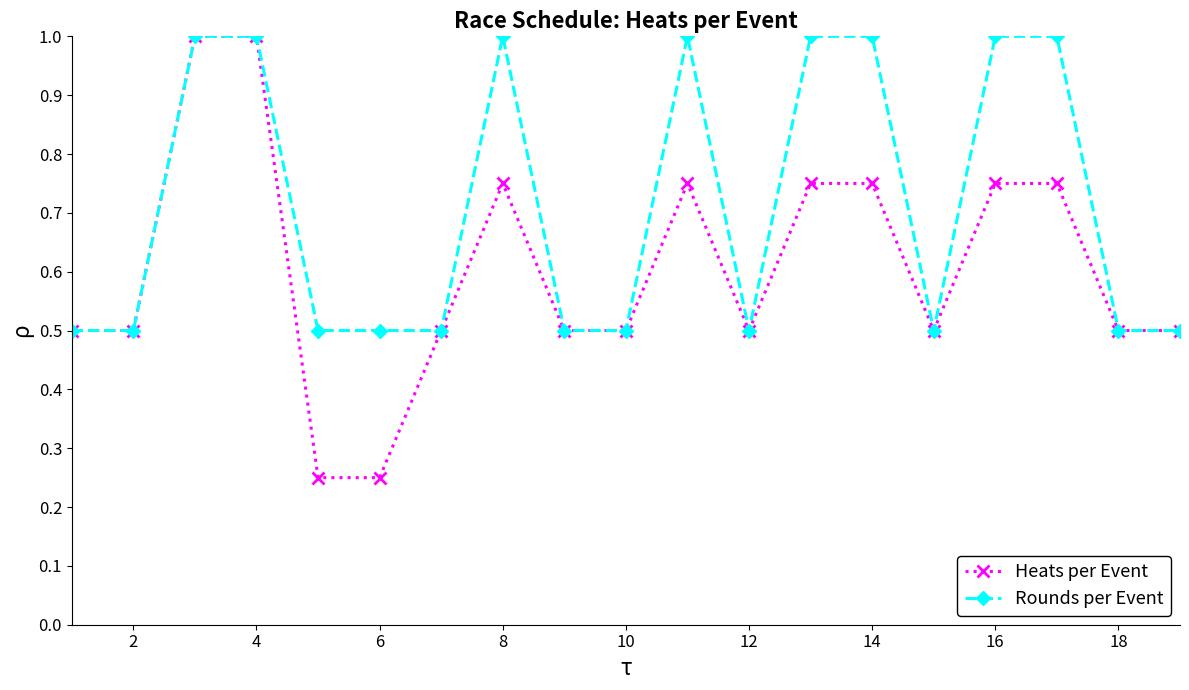

What is the greatest value displayed?

1.0